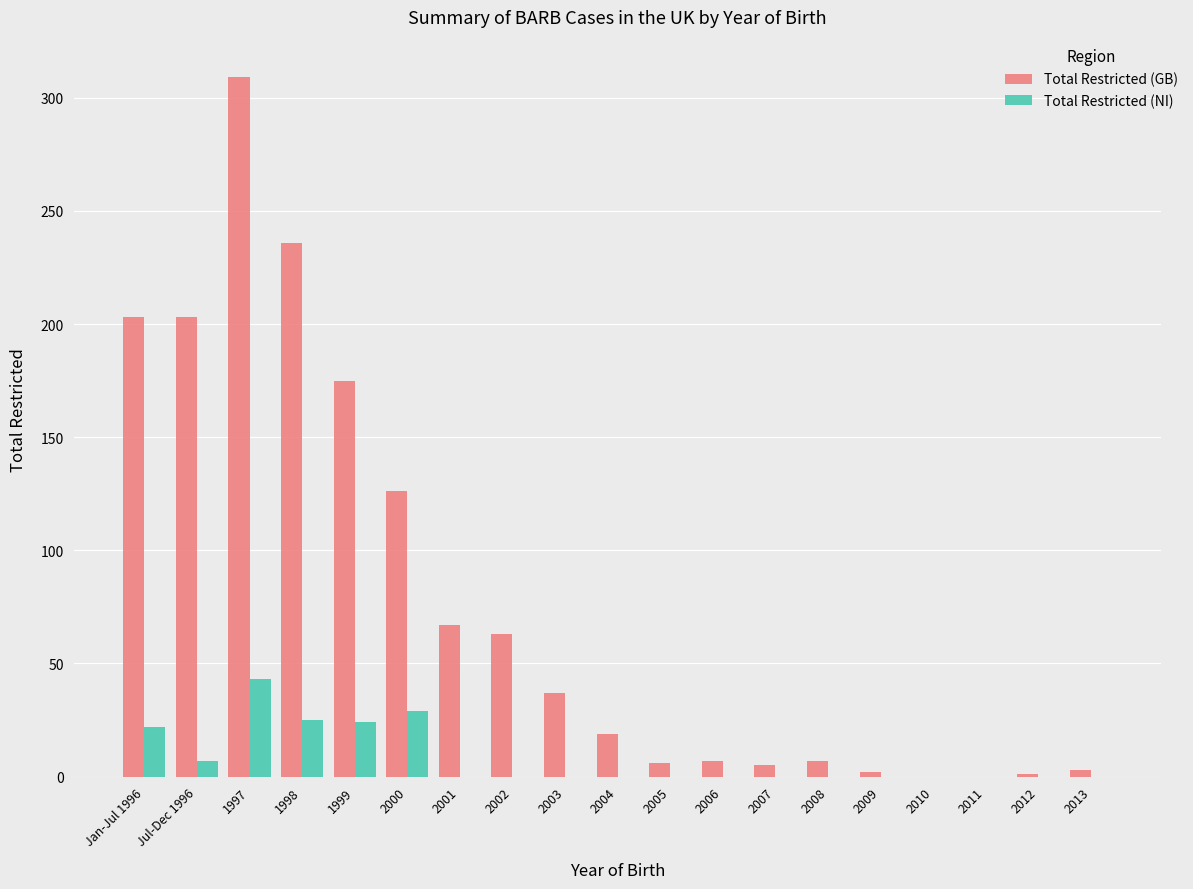

How many categories are shown in the chart?

19